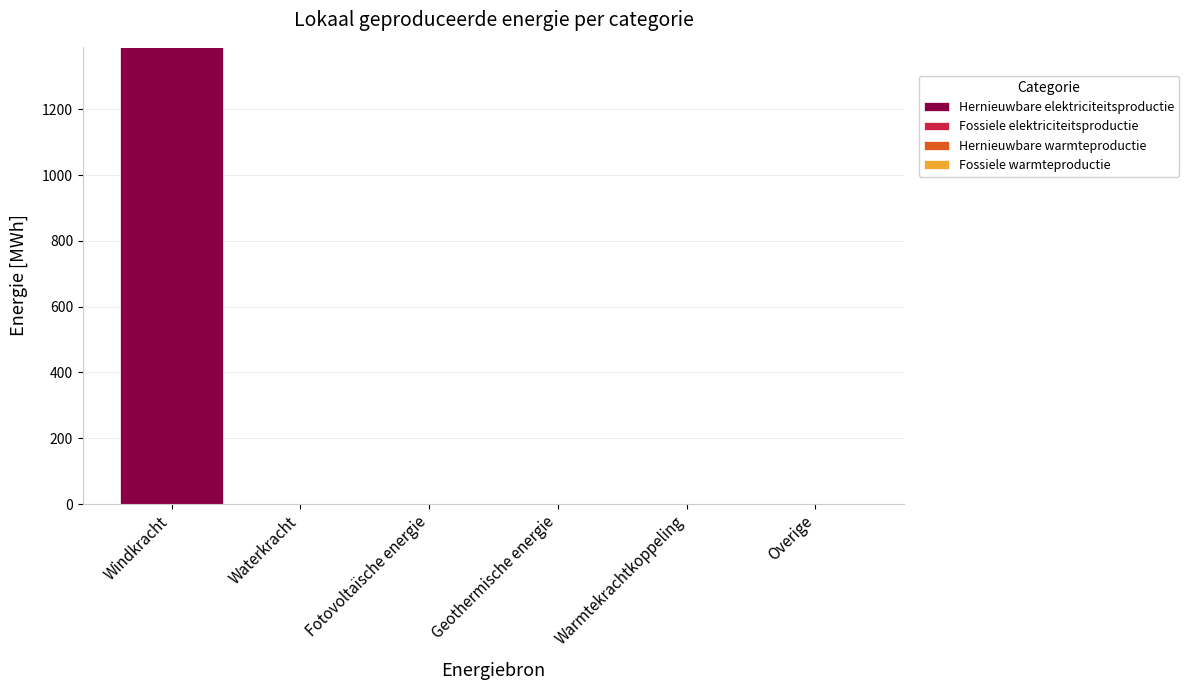

Between Windkracht and Fotovoltaïsche energie, which is larger?

Windkracht